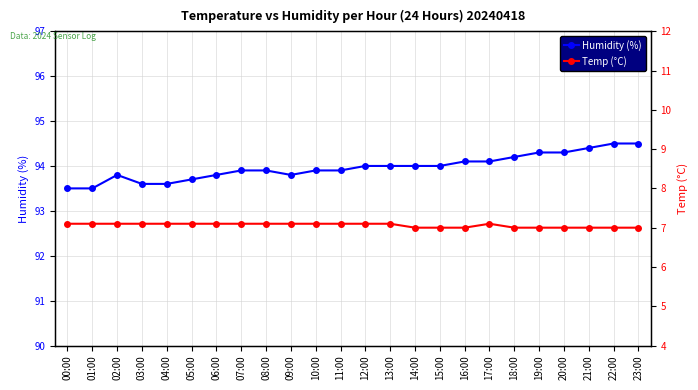

Read the Temp (°C) value at 17:00.

7.1